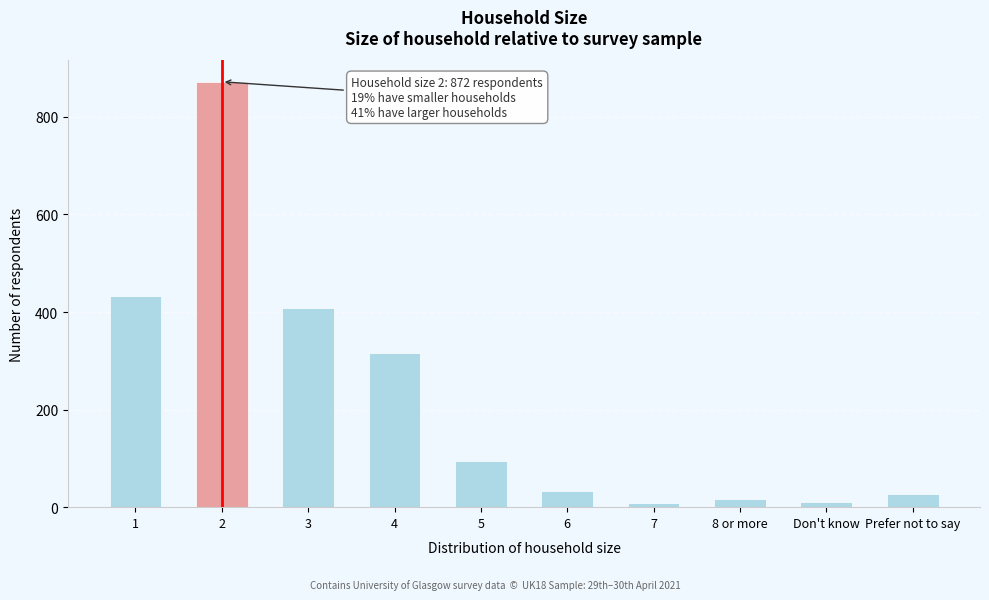

What is the maximum value shown in the chart?

872